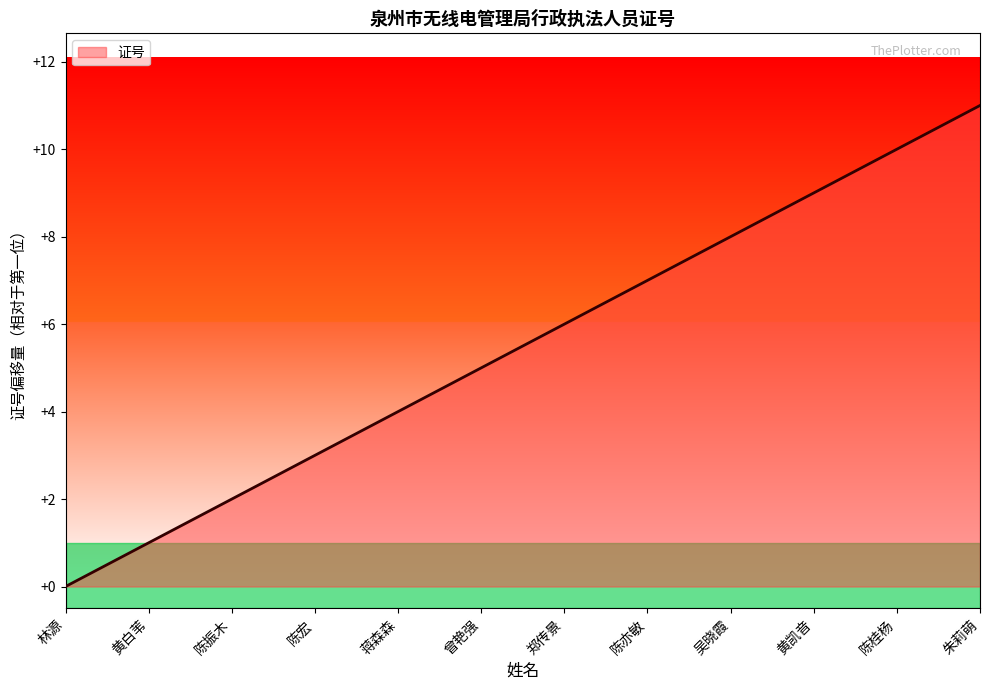

List the labels in order of value, largest first.

朱莉萌, 陈桂杨, 黄凯音, 吴晓霞, 陈亦敏, 郑传景, 曾艳强, 蒋森森, 陈宏, 陈振木, 黄白苇, 林源